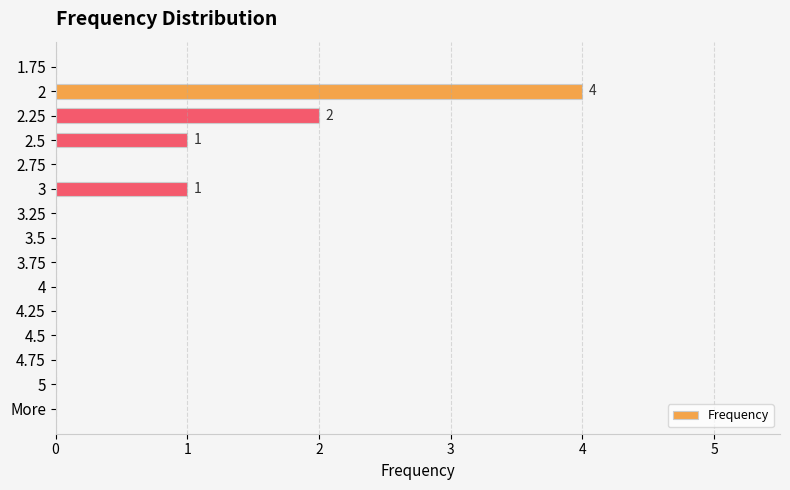

What is the maximum value shown in the chart?

4